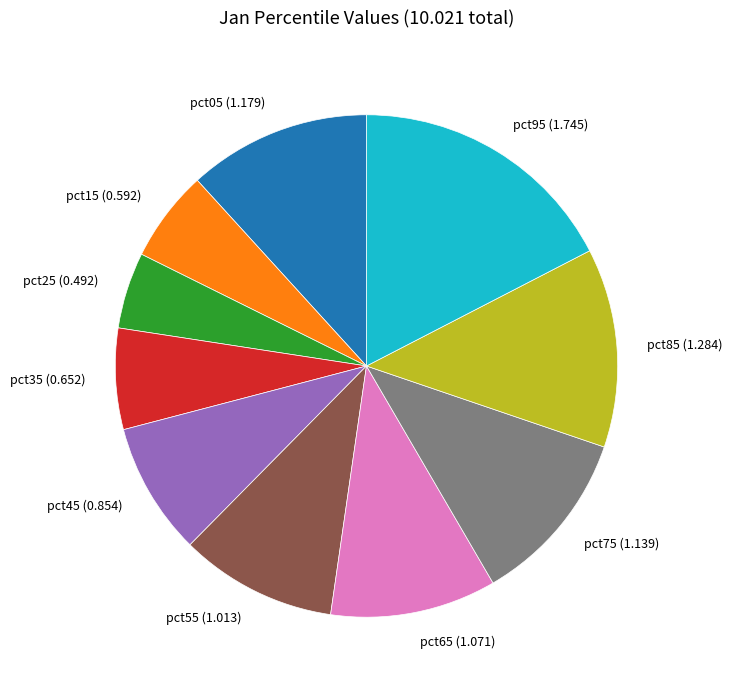

Do pct95 and pct55 together represent more than half of the pie?

No